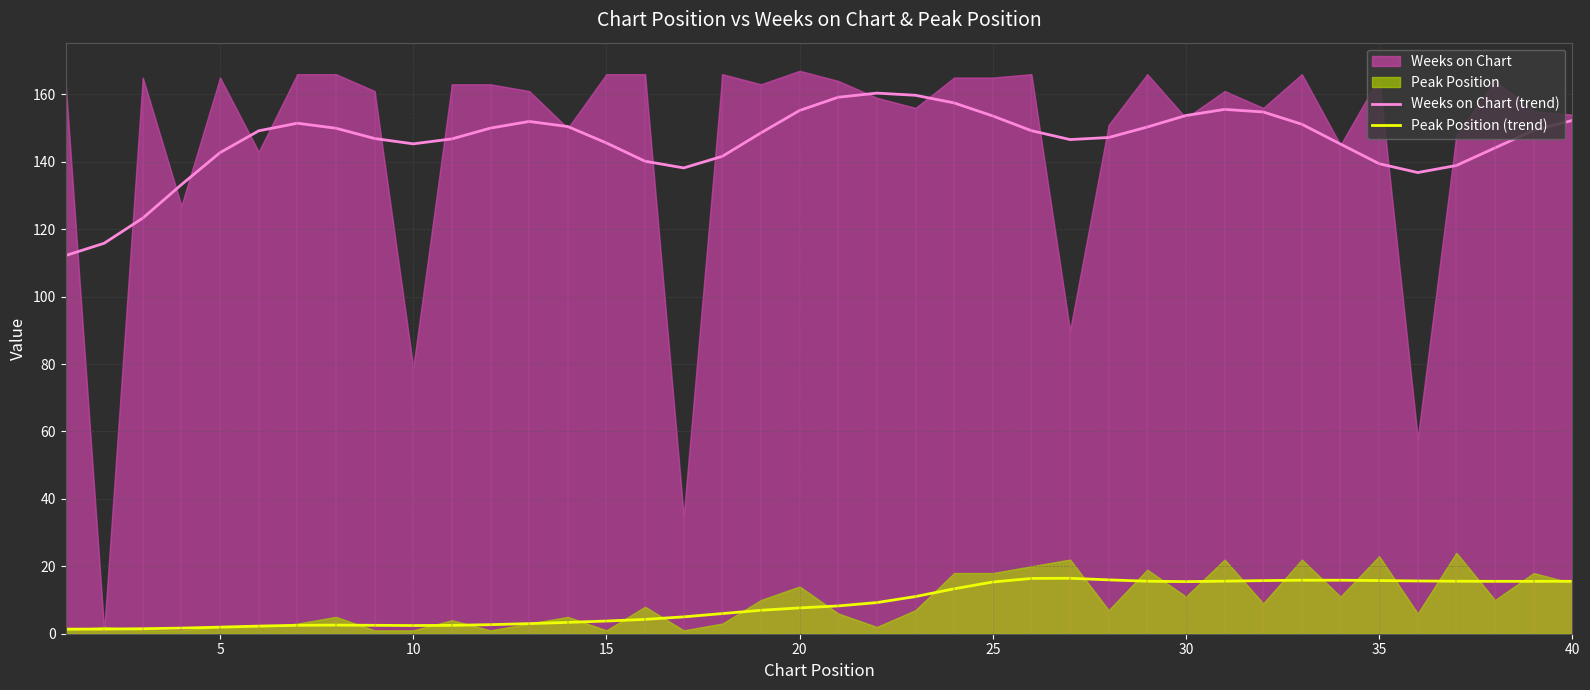

What is the maximum value for Weeks on Chart (trend)?

160.4